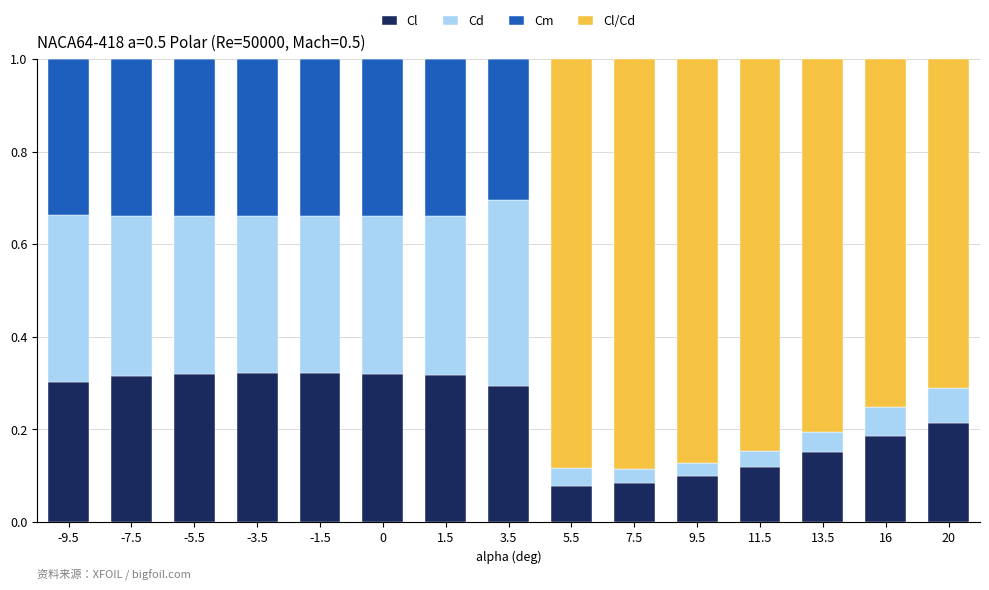

How many data points does each series have?

15